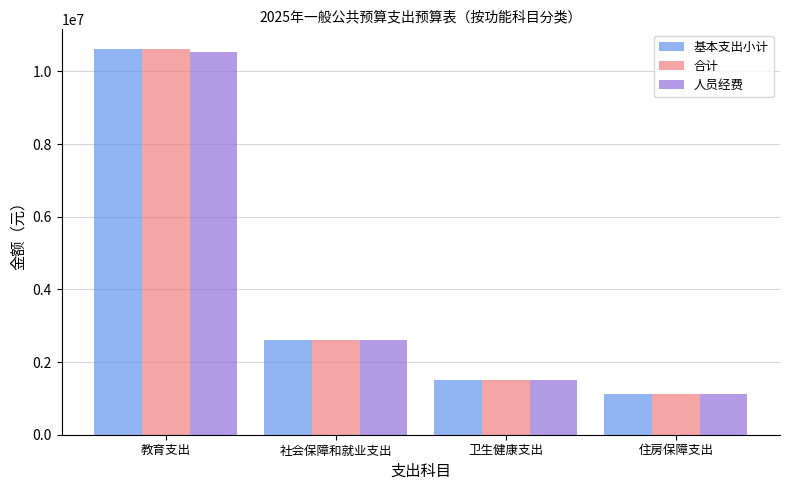

Which label corresponds to the largest value in the chart?

教育支出